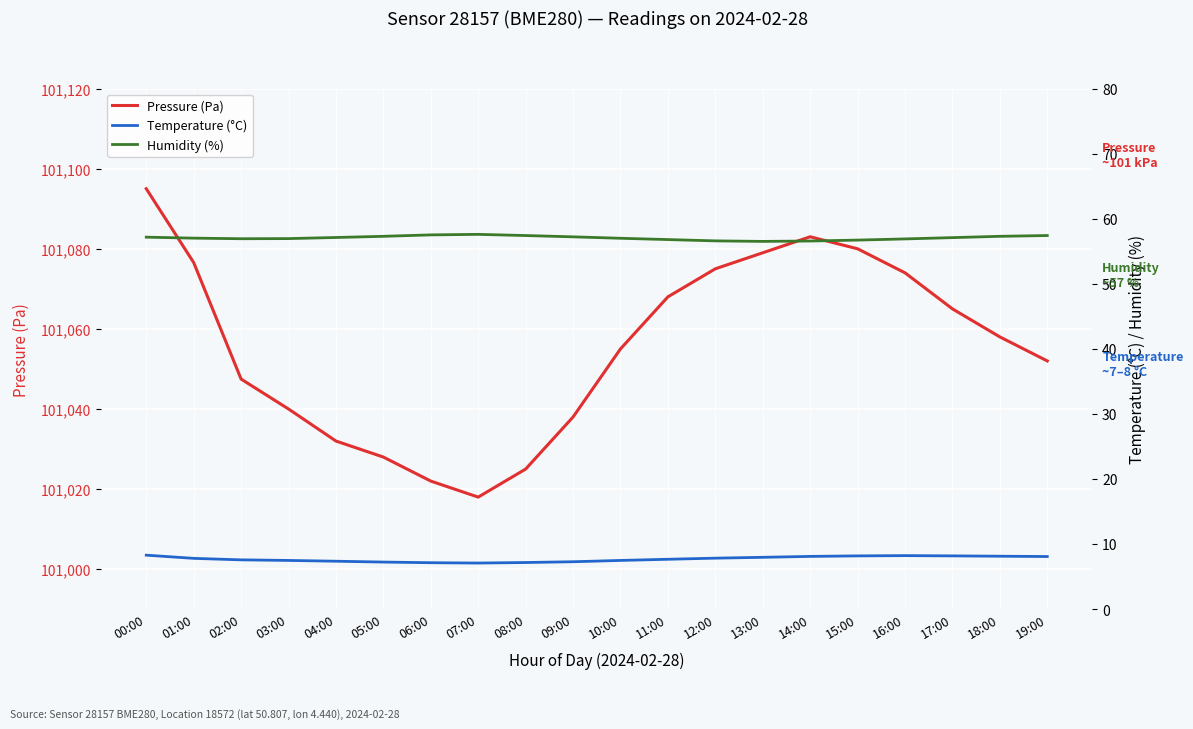

Reading left to right, what are all the values shown in this chart?

Pressure (Pa): 00:00=101095.0	01:00=101076.6	02:00=101047.5	03:00=101040.0	04:00=101032.0	05:00=101028.0	06:00=101022.0	07:00=101018.0	08:00=101025.0	09:00=101038.0	10:00=101055.0	11:00=101068.0	12:00=101075.0	13:00=101079.0	14:00=101083.0	15:00=101080.0	16:00=101074.0	17:00=101065.0	18:00=101058.0	19:00=101052.0
Temperature (°C): 00:00=8.3	01:00=7.8	02:00=7.6	03:00=7.5	04:00=7.4	05:00=7.2	06:00=7.2	07:00=7.1	08:00=7.2	09:00=7.3	10:00=7.5	11:00=7.7	12:00=7.8	13:00=8.0	14:00=8.1	15:00=8.2	16:00=8.2	17:00=8.2	18:00=8.2	19:00=8.1
Humidity (%): 00:00=57.2	01:00=57.0	02:00=56.9	03:00=57.0	04:00=57.1	05:00=57.3	06:00=57.5	07:00=57.6	08:00=57.4	09:00=57.2	10:00=57.0	11:00=56.8	12:00=56.6	13:00=56.5	14:00=56.6	15:00=56.7	16:00=56.9	17:00=57.1	18:00=57.3	19:00=57.4